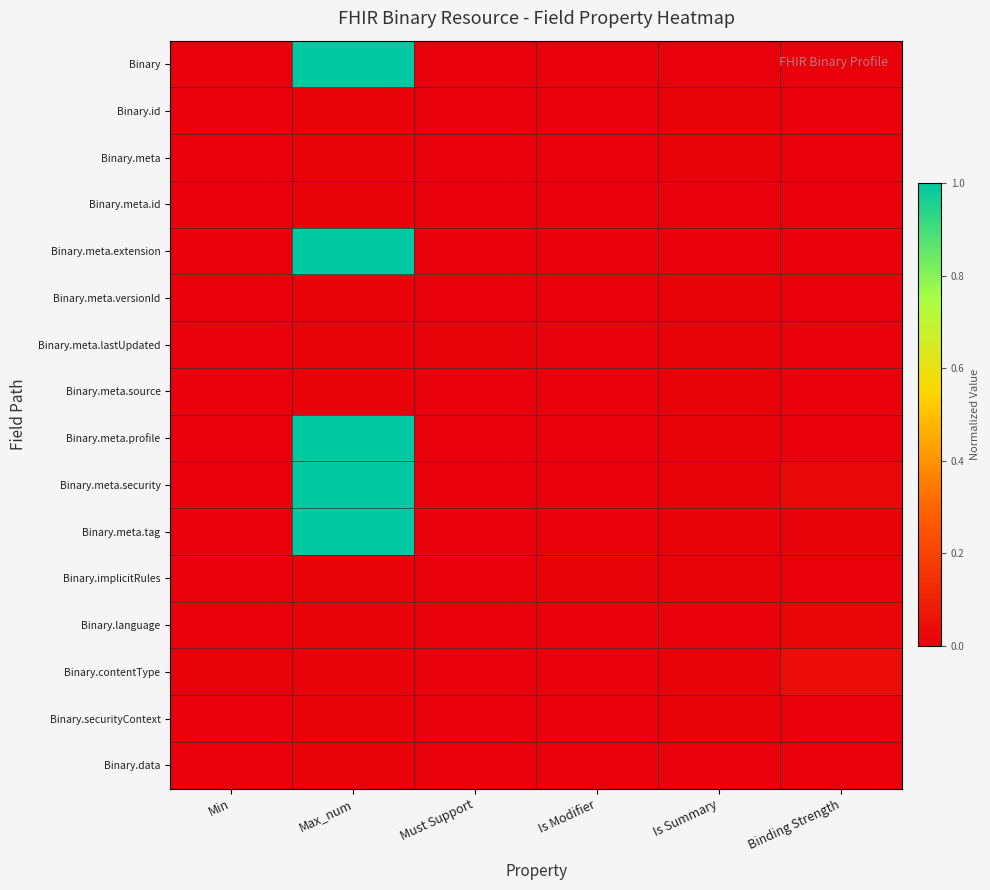

Reading right to left, list all the values displayed in this chart.

Binary: Binding Strength=0.0	Is Summary=0.0	Is Modifier=0.0	Must Support=0.0	Max_num=1.0	Min=0.0
Binary.id: Binding Strength=0.0	Is Summary=0.0	Is Modifier=0.0	Must Support=0.0	Max_num=0.0	Min=0.0
Binary.meta: Binding Strength=0.0	Is Summary=0.0	Is Modifier=0.0	Must Support=0.0	Max_num=0.0	Min=0.0
Binary.meta.id: Binding Strength=0.0	Is Summary=0.0	Is Modifier=0.0	Must Support=0.0	Max_num=0.0	Min=0.0
Binary.meta.extension: Binding Strength=0.0	Is Summary=0.0	Is Modifier=0.0	Must Support=0.0	Max_num=1.0	Min=0.0
Binary.meta.versionId: Binding Strength=0.0	Is Summary=0.0	Is Modifier=0.0	Must Support=0.0	Max_num=0.0	Min=0.0
Binary.meta.lastUpdated: Binding Strength=0.0	Is Summary=0.0	Is Modifier=0.0	Must Support=0.0	Max_num=0.0	Min=0.0
Binary.meta.source: Binding Strength=0.0	Is Summary=0.0	Is Modifier=0.0	Must Support=0.0	Max_num=0.0	Min=0.0
Binary.meta.profile: Binding Strength=0.0	Is Summary=0.0	Is Modifier=0.0	Must Support=0.0	Max_num=1.0	Min=0.0
Binary.meta.security: Binding Strength=0.0	Is Summary=0.0	Is Modifier=0.0	Must Support=0.0	Max_num=1.0	Min=0.0
Binary.meta.tag: Binding Strength=0.0	Is Summary=0.0	Is Modifier=0.0	Must Support=0.0	Max_num=1.0	Min=0.0
Binary.implicitRules: Binding Strength=0.0	Is Summary=0.0	Is Modifier=0.0	Must Support=0.0	Max_num=0.0	Min=0.0
Binary.language: Binding Strength=0.0	Is Summary=0.0	Is Modifier=0.0	Must Support=0.0	Max_num=0.0	Min=0.0
Binary.contentType: Binding Strength=0.0	Is Summary=0.0	Is Modifier=0.0	Must Support=0.0	Max_num=0.0	Min=0.0
Binary.securityContext: Binding Strength=0.0	Is Summary=0.0	Is Modifier=0.0	Must Support=0.0	Max_num=0.0	Min=0.0
Binary.data: Binding Strength=0.0	Is Summary=0.0	Is Modifier=0.0	Must Support=0.0	Max_num=0.0	Min=0.0